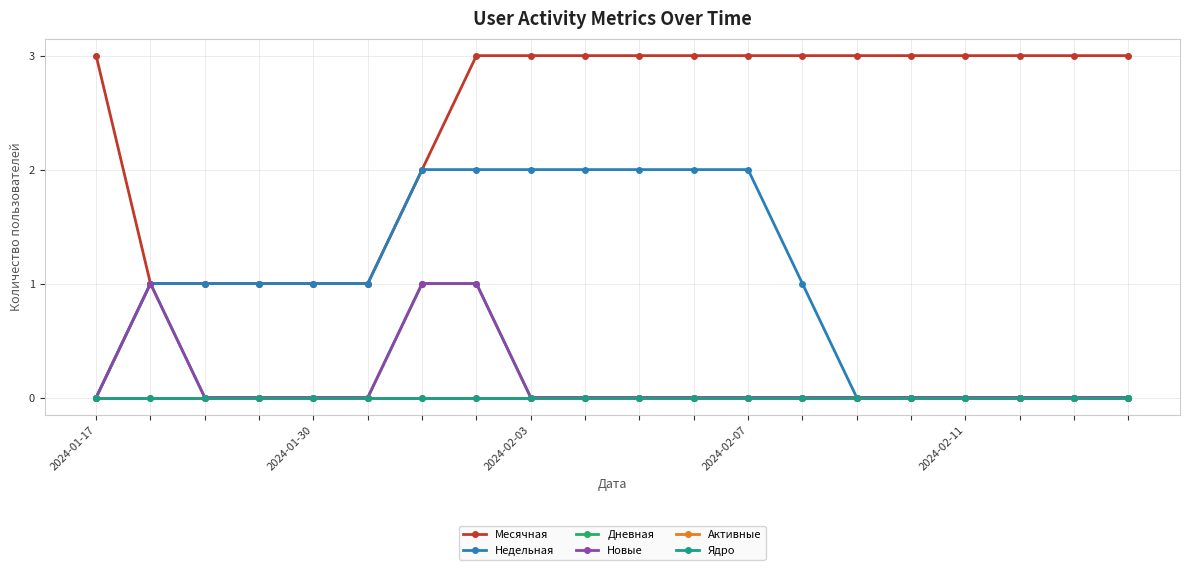

Which series has the largest total across all categories?

Месячная